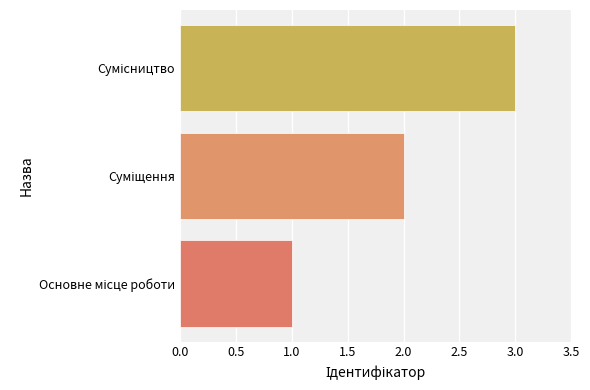

What is the sum of all values?

6